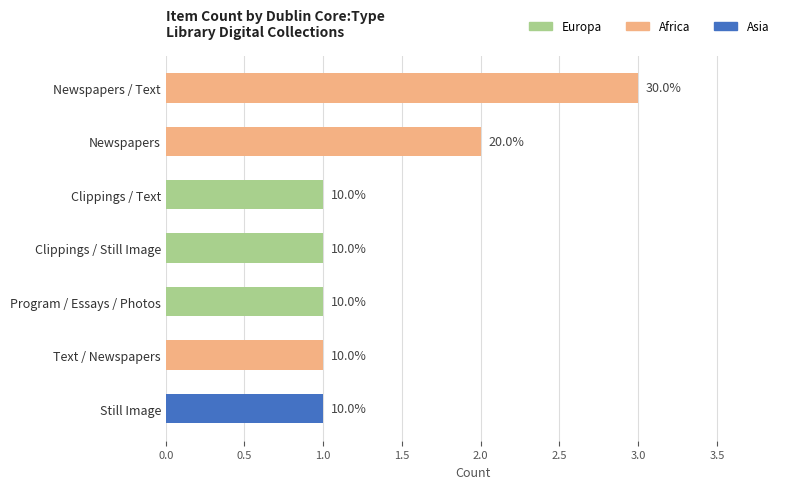

Does the chart contain any negative values?

No